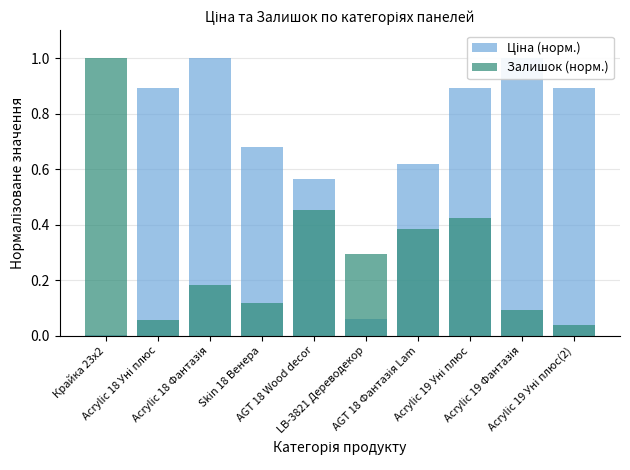

What is the label of the 5th bar from the right?

LB-3821 Дереводекор